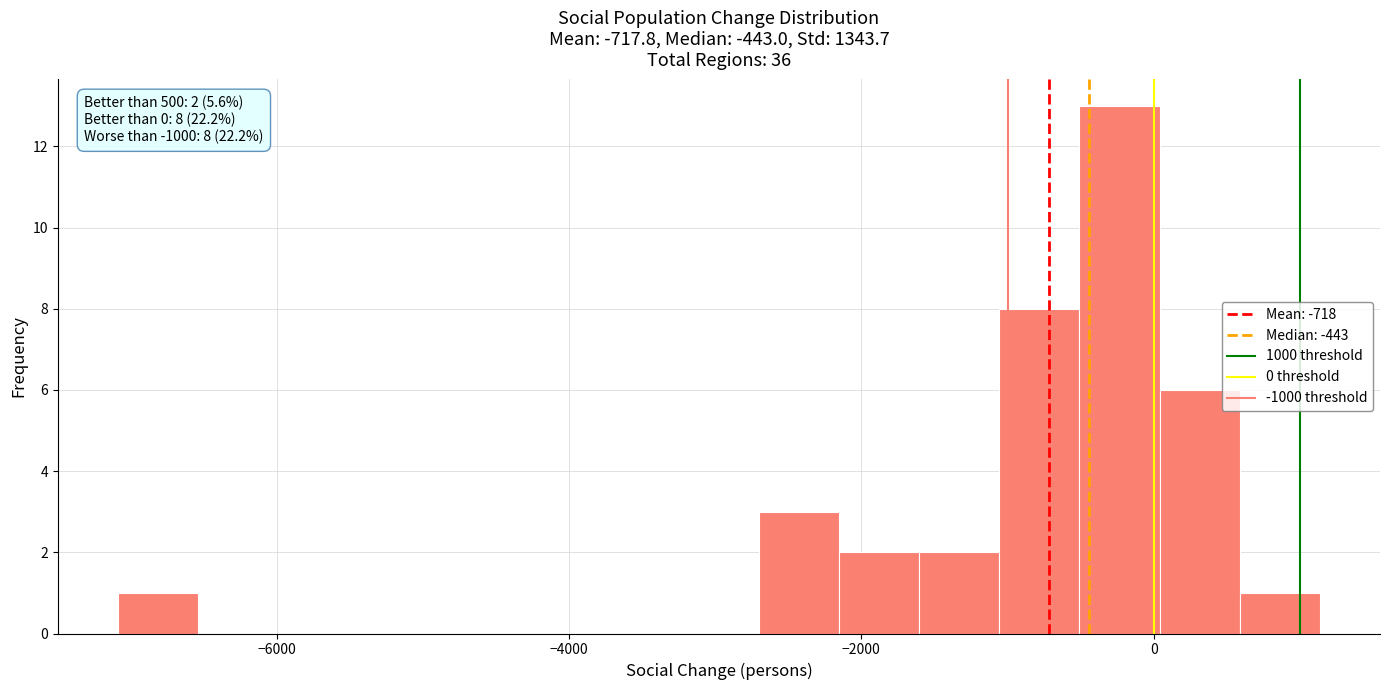

Around what value on the x-axis is the tallest bar? Give the approximate position of its centre, as read against the axis.

-200